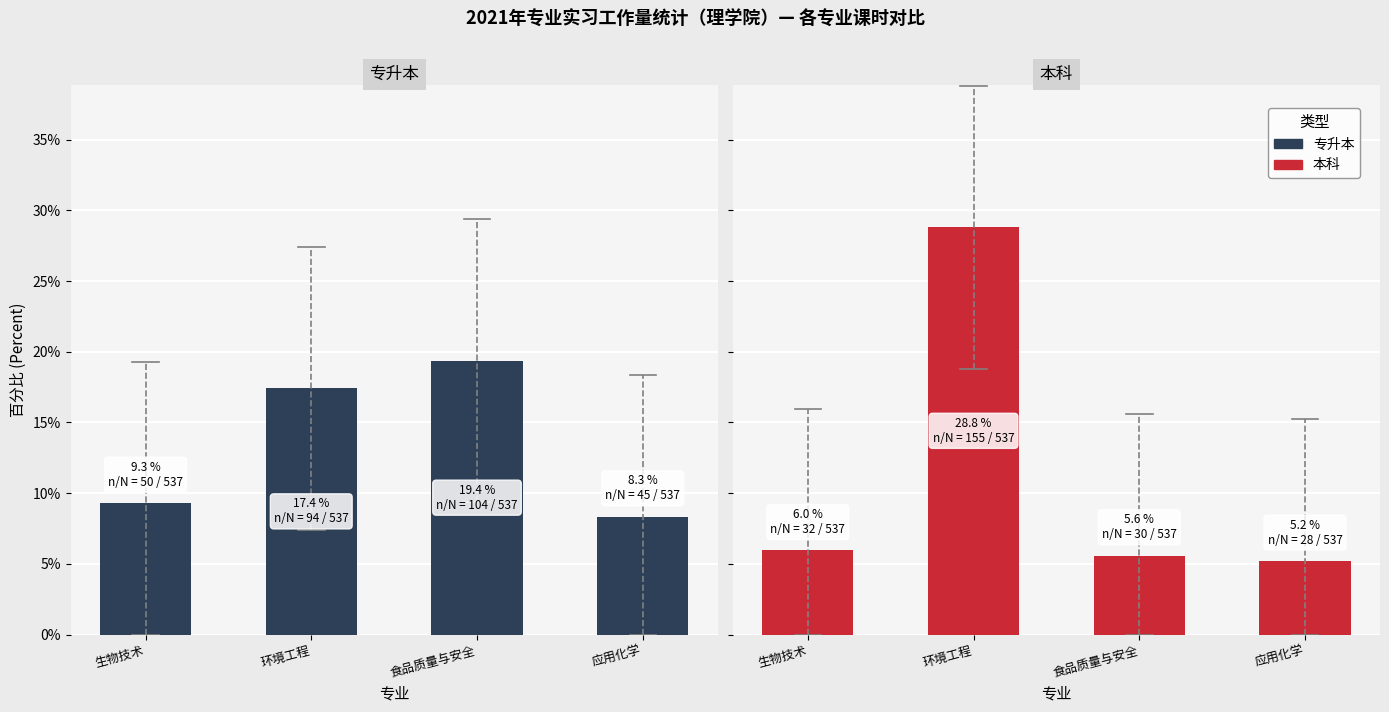

What is the difference between the highest and lowest values at 环境工程?

11.4